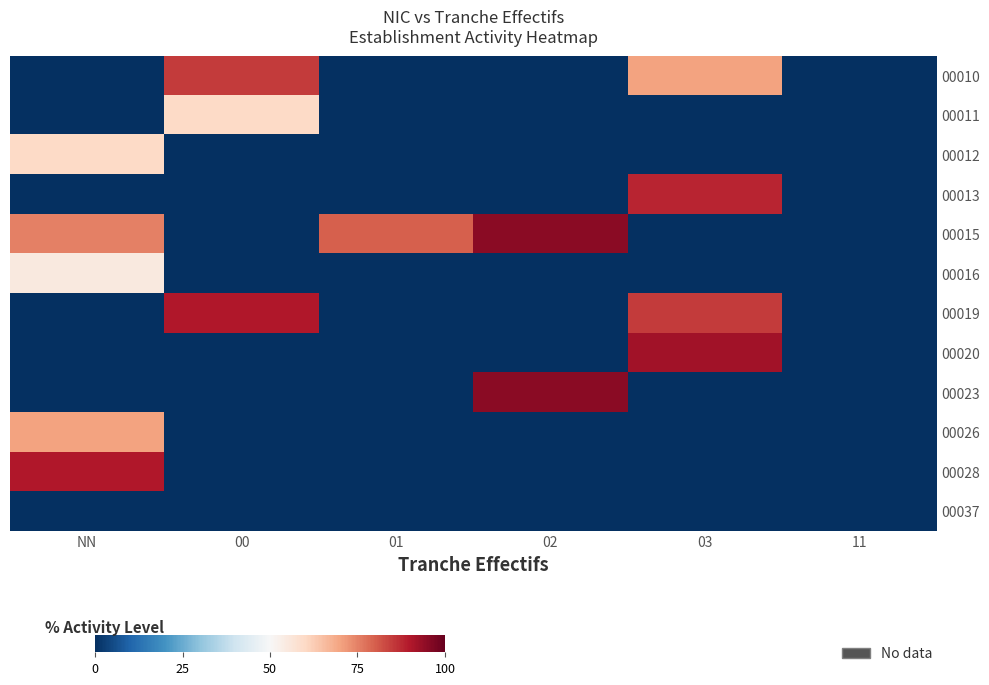

Rank the series at 02 from highest to lowest value.

00015, 00023, 00010, 00011, 00012, 00013, 00016, 00019, 00020, 00026, 00028, 00037